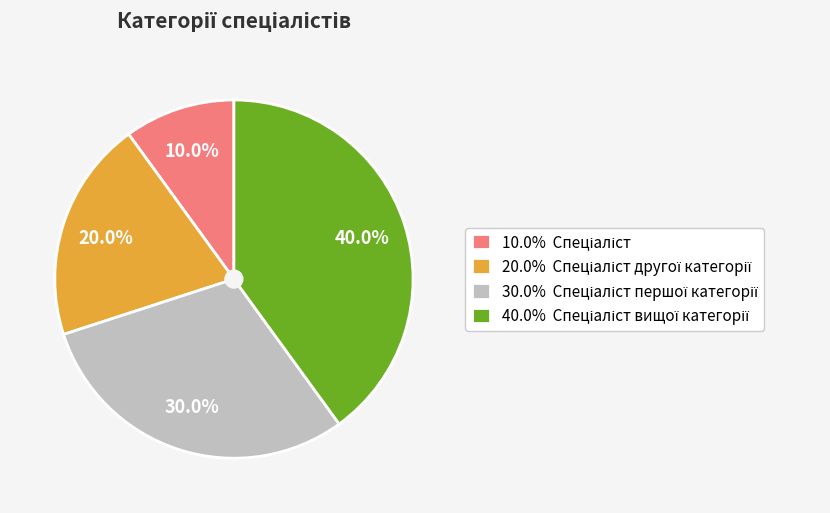

Is there a majority slice in this chart?

No